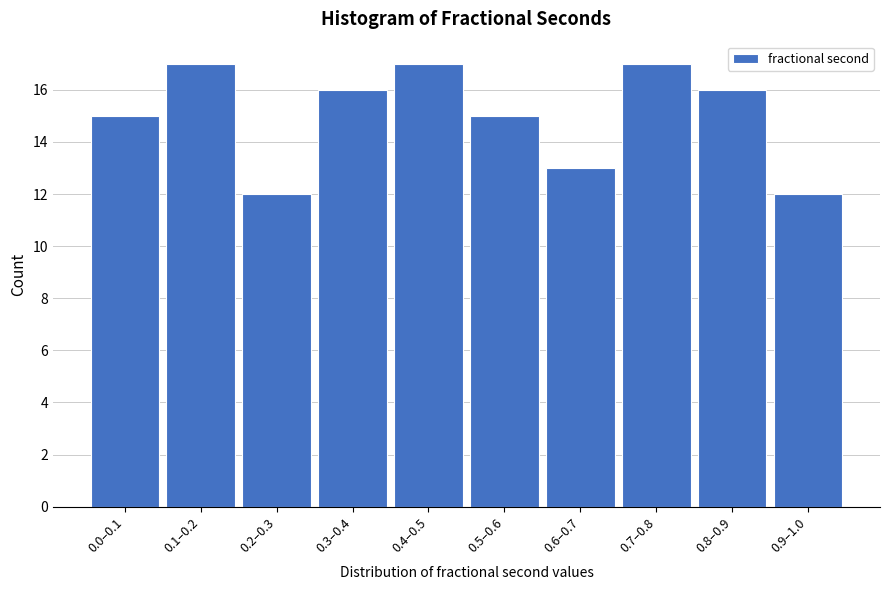

Reading left to right, extract all data points from this chart.

0.0–0.1=15	0.1–0.2=17	0.2–0.3=12	0.3–0.4=16	0.4–0.5=17	0.5–0.6=15	0.6–0.7=13	0.7–0.8=17	0.8–0.9=16	0.9–1.0=12